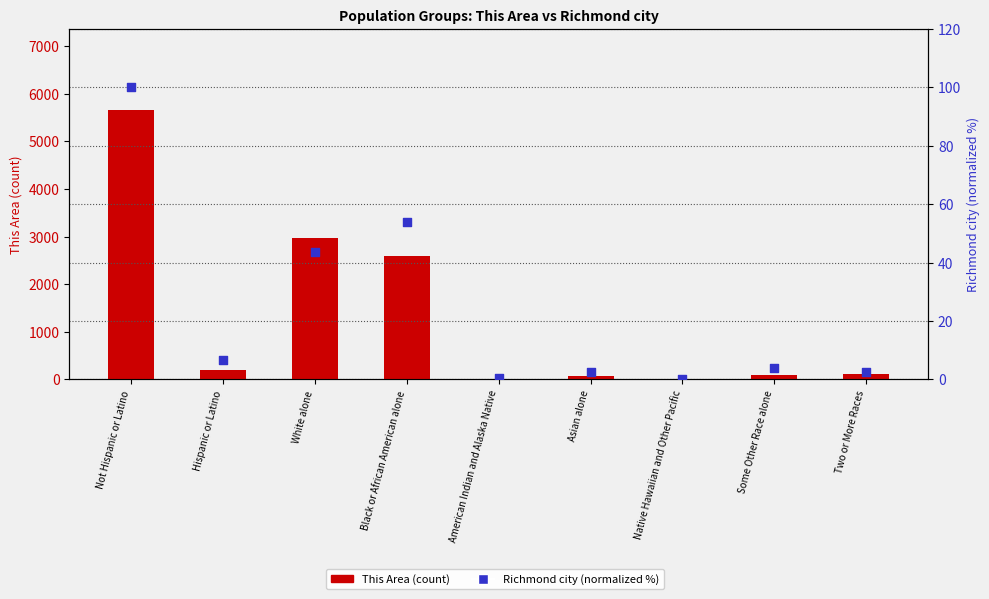

Which series has the largest total across all categories?

This Area